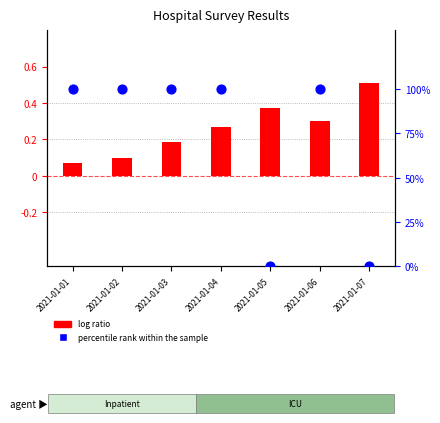

Which series has the largest Y range (max minus min)?

percentile rank within the sample